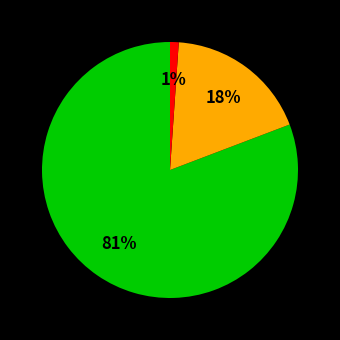

Does any single category account for the majority?

Yes